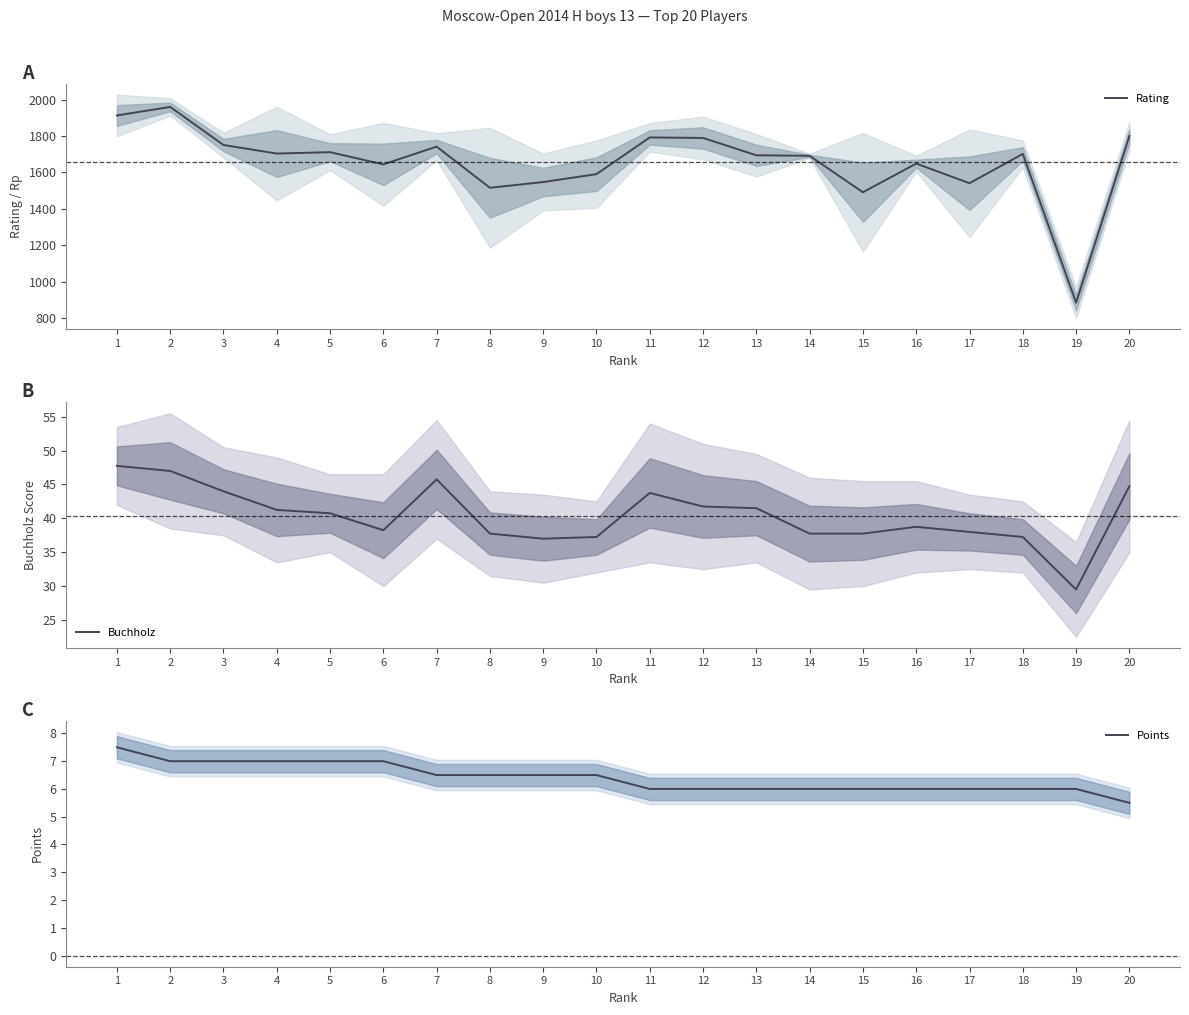

True or false: Buchholz and Rating cross at least once.

False